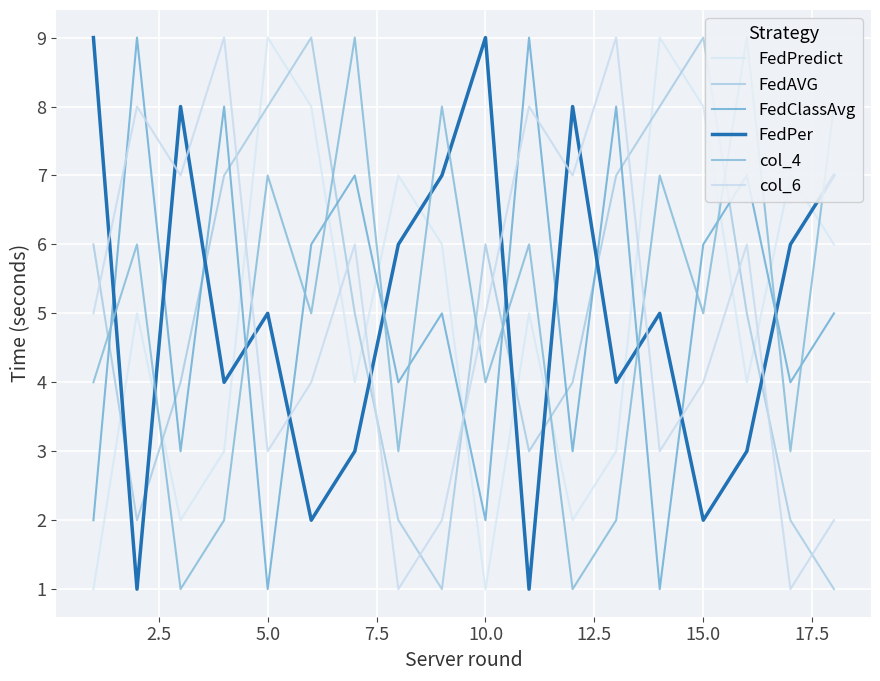

What is the minimum value for FedPer?

1